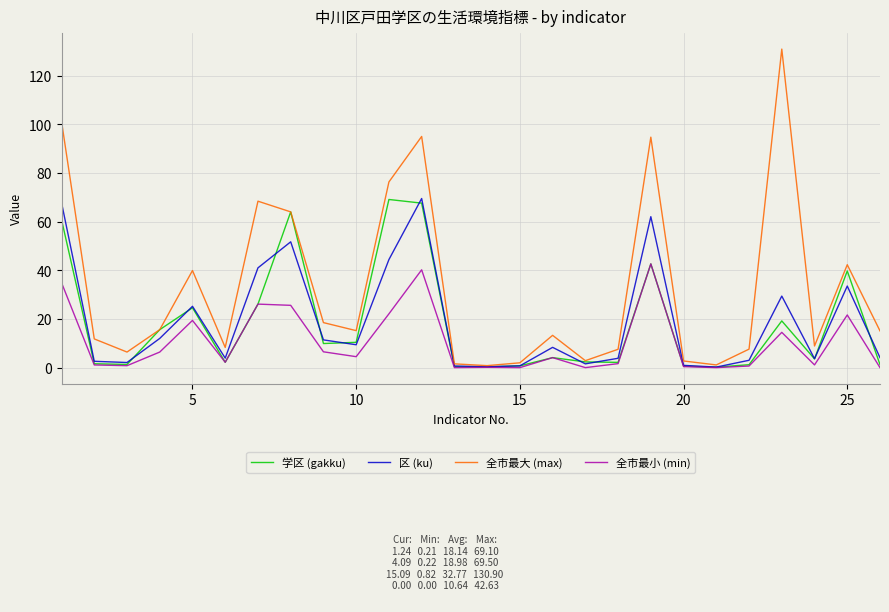

Which series has the widest spread of values?

全市最大 (max)